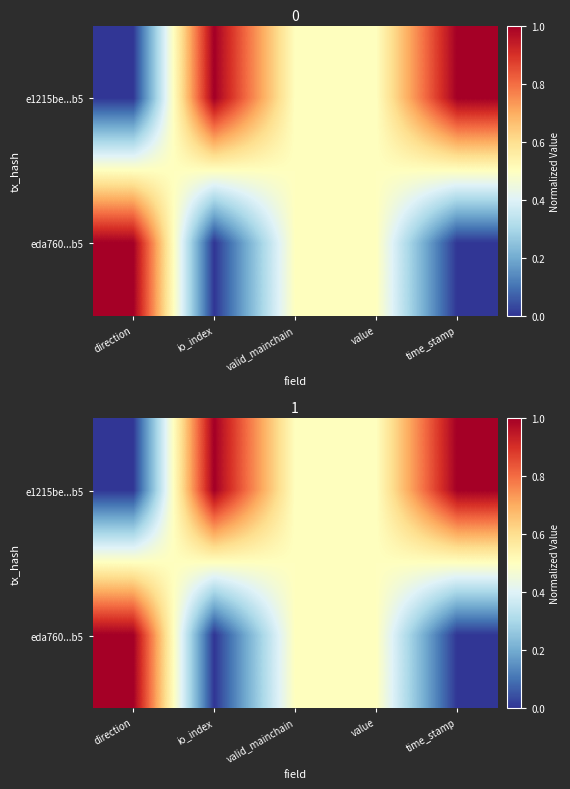

Which series changed the most between valid_mainchain and value?

e1215be...b5